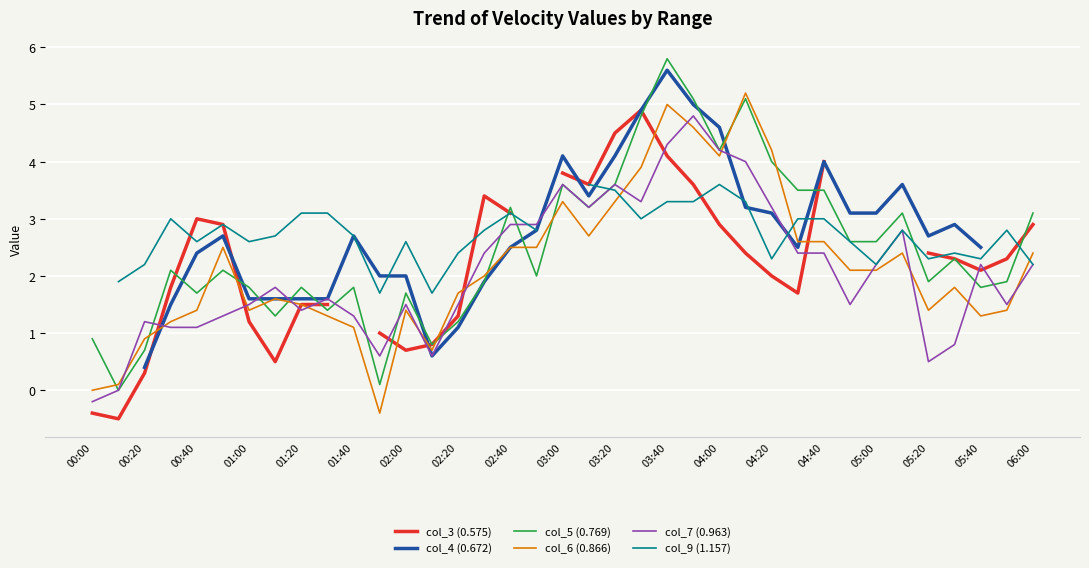

The value of col_7 (0.963) at 05:40 is 3.5. True or false?

False